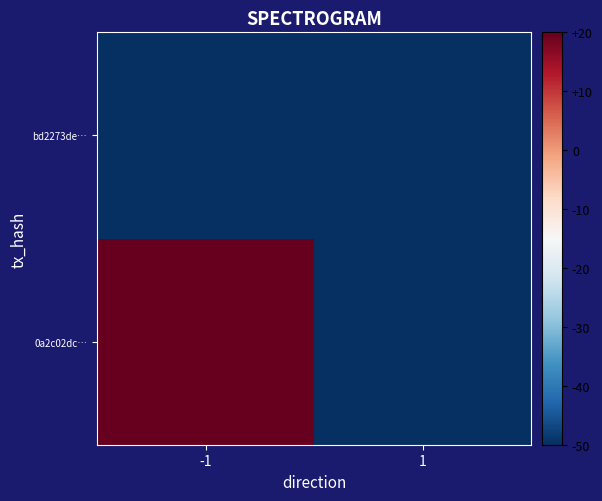

Reading left to right, extract all data points from this chart.

0a2c02dc…: -1=20	1=-50
bd2273de…: -1=-50	1=-50